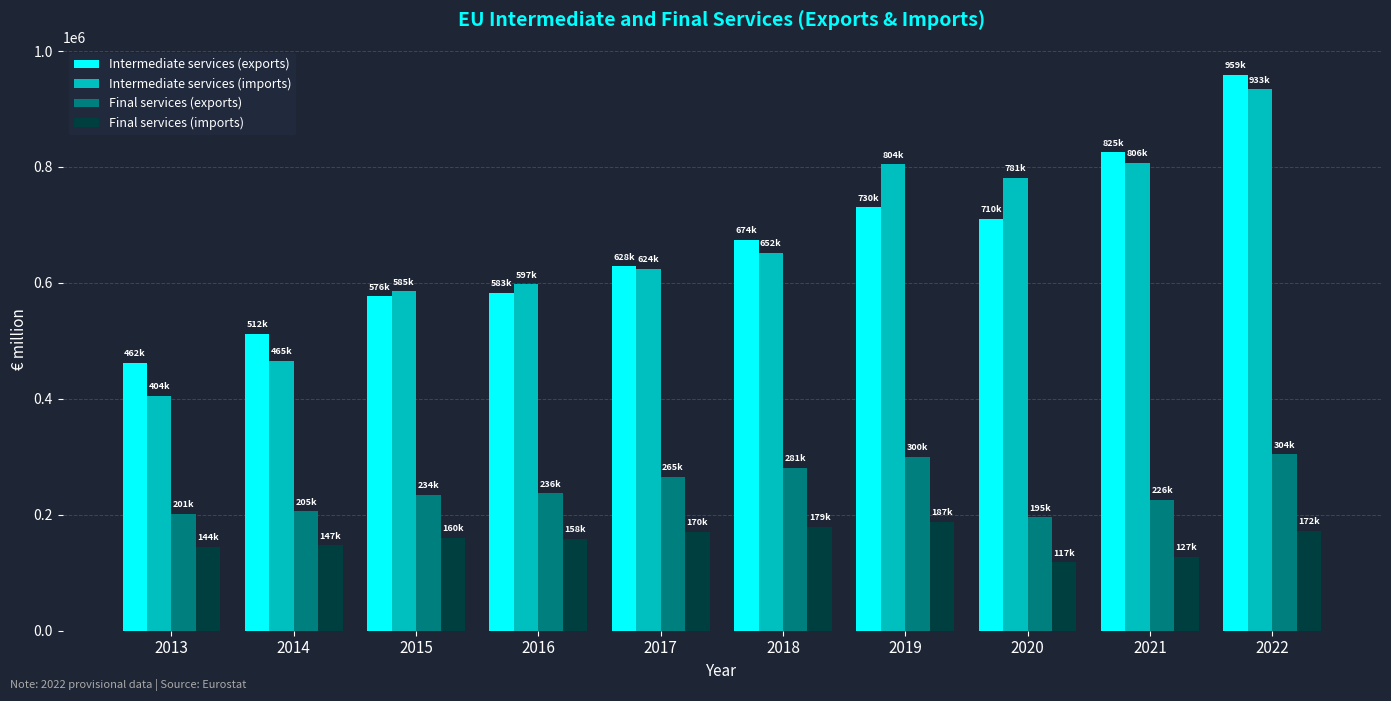

At which category is the sum across all series the highest?

2022